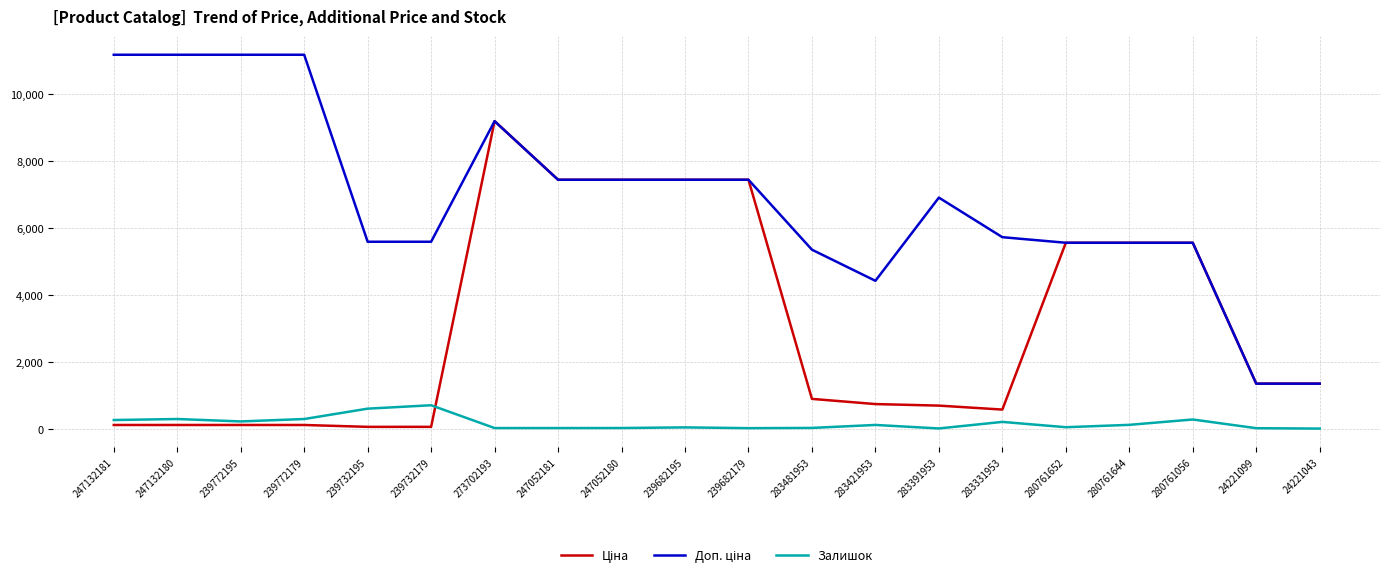

What is the total value across all series at 280761056?

11396.7